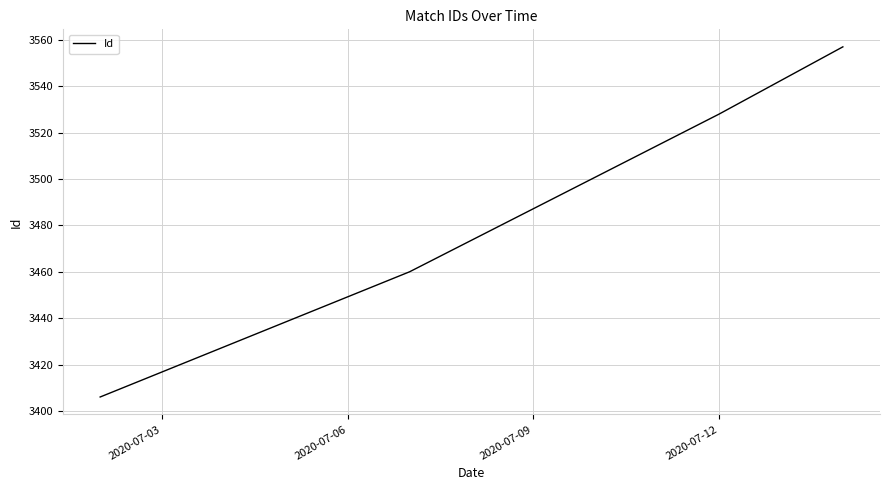

What is the average value?

3488